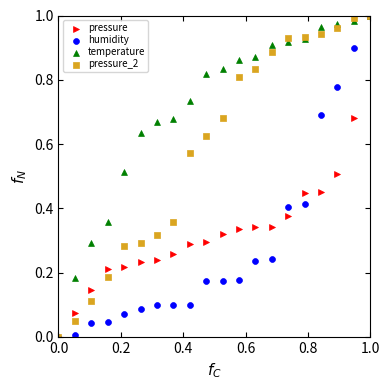

Which series reaches the maximum Y coordinate?

pressure